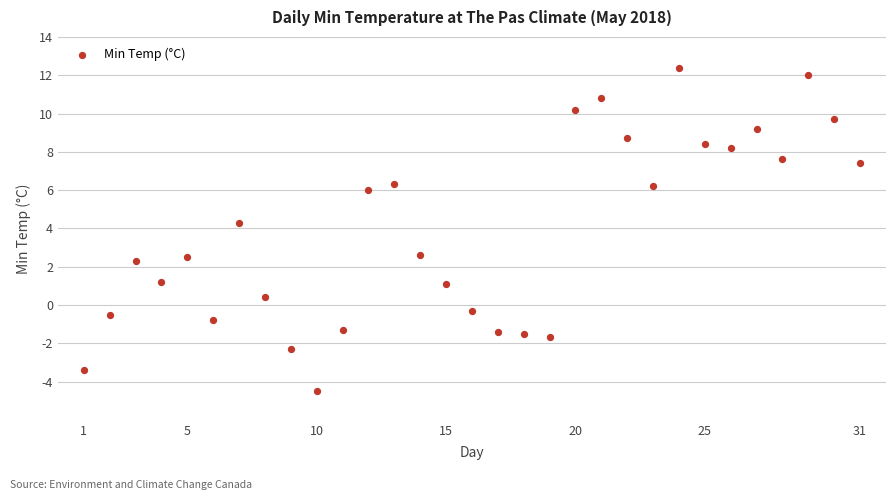

What is the range of X values (max minus min)?

30.0